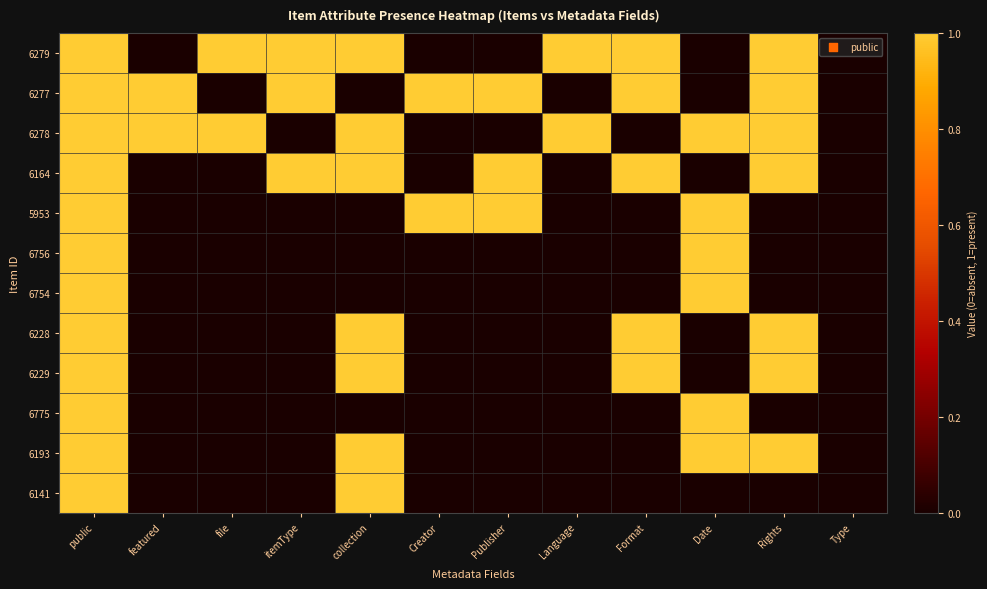

Reading left to right, extract all data points from this chart.

6279: public=1	featured=0	file=1	itemType=1	collection=1	Creator=0	Publisher=0	Language=1	Format=1	Date=0	Rights=1	Type=0
6277: public=1	featured=1	file=0	itemType=1	collection=0	Creator=1	Publisher=1	Language=0	Format=1	Date=0	Rights=1	Type=0
6278: public=1	featured=1	file=1	itemType=0	collection=1	Creator=0	Publisher=0	Language=1	Format=0	Date=1	Rights=1	Type=0
6164: public=1	featured=0	file=0	itemType=1	collection=1	Creator=0	Publisher=1	Language=0	Format=1	Date=0	Rights=1	Type=0
5953: public=1	featured=0	file=0	itemType=0	collection=0	Creator=1	Publisher=1	Language=0	Format=0	Date=1	Rights=0	Type=0
6756: public=1	featured=0	file=0	itemType=0	collection=0	Creator=0	Publisher=0	Language=0	Format=0	Date=1	Rights=0	Type=0
6754: public=1	featured=0	file=0	itemType=0	collection=0	Creator=0	Publisher=0	Language=0	Format=0	Date=1	Rights=0	Type=0
6228: public=1	featured=0	file=0	itemType=0	collection=1	Creator=0	Publisher=0	Language=0	Format=1	Date=0	Rights=1	Type=0
6229: public=1	featured=0	file=0	itemType=0	collection=1	Creator=0	Publisher=0	Language=0	Format=1	Date=0	Rights=1	Type=0
6775: public=1	featured=0	file=0	itemType=0	collection=0	Creator=0	Publisher=0	Language=0	Format=0	Date=1	Rights=0	Type=0
6193: public=1	featured=0	file=0	itemType=0	collection=1	Creator=0	Publisher=0	Language=0	Format=0	Date=1	Rights=1	Type=0
6141: public=1	featured=0	file=0	itemType=0	collection=1	Creator=0	Publisher=0	Language=0	Format=0	Date=0	Rights=0	Type=0